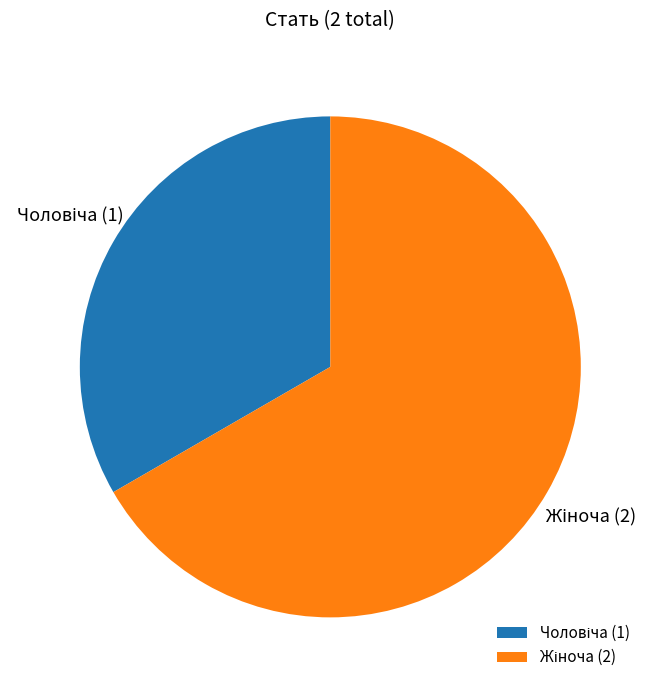

Is there a majority slice in this chart?

Yes